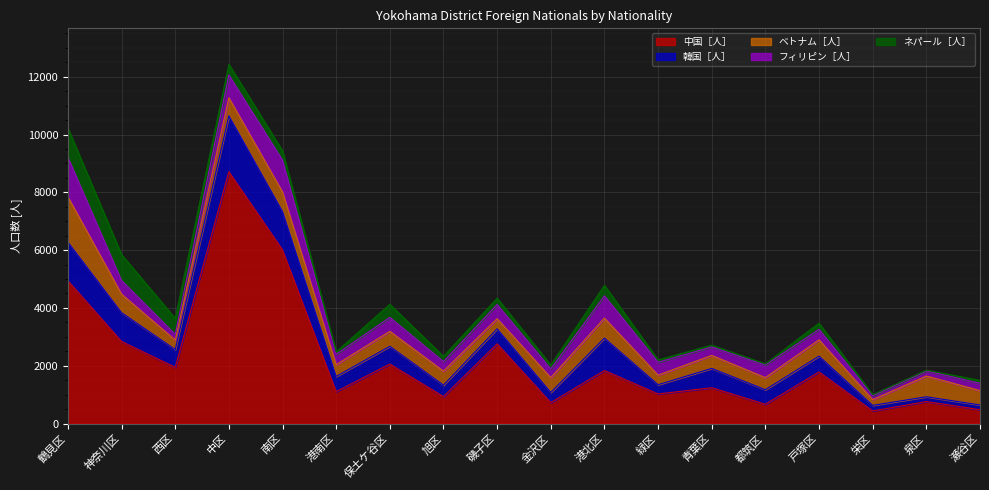

Count the number of data series in this chart.

5